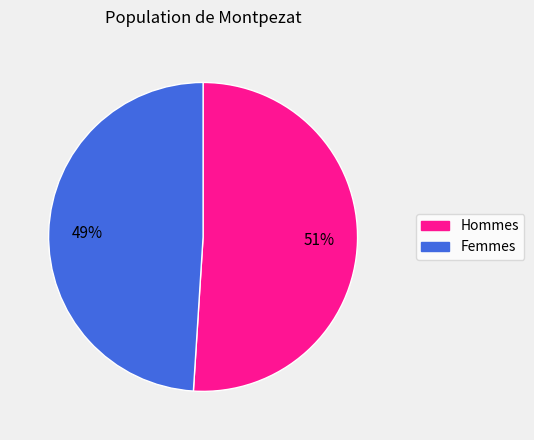

Which category accounts for the majority?

Hommes